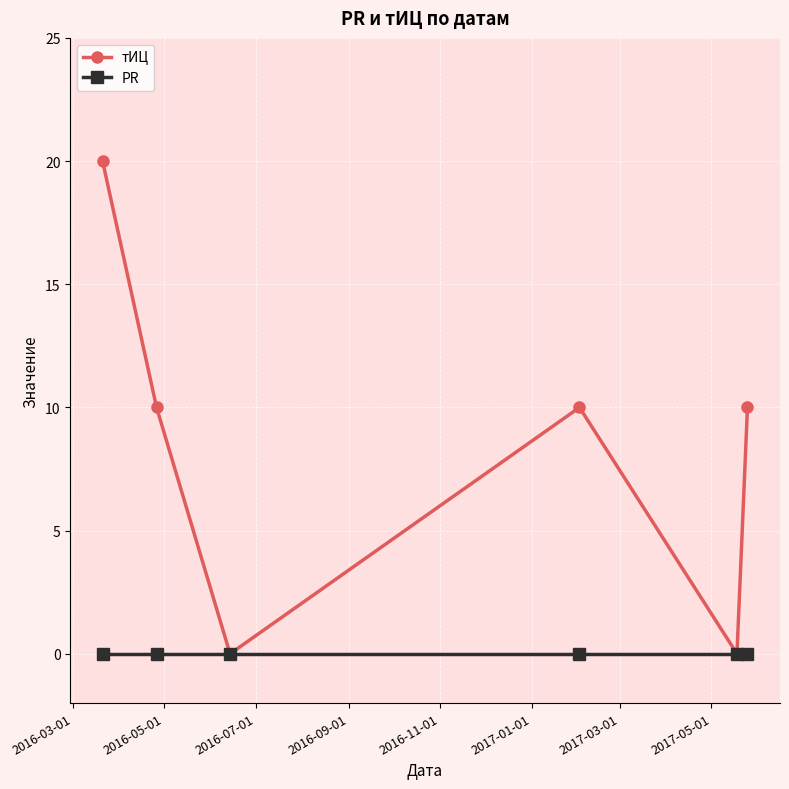

Which series has the largest total across all categories?

тИЦ